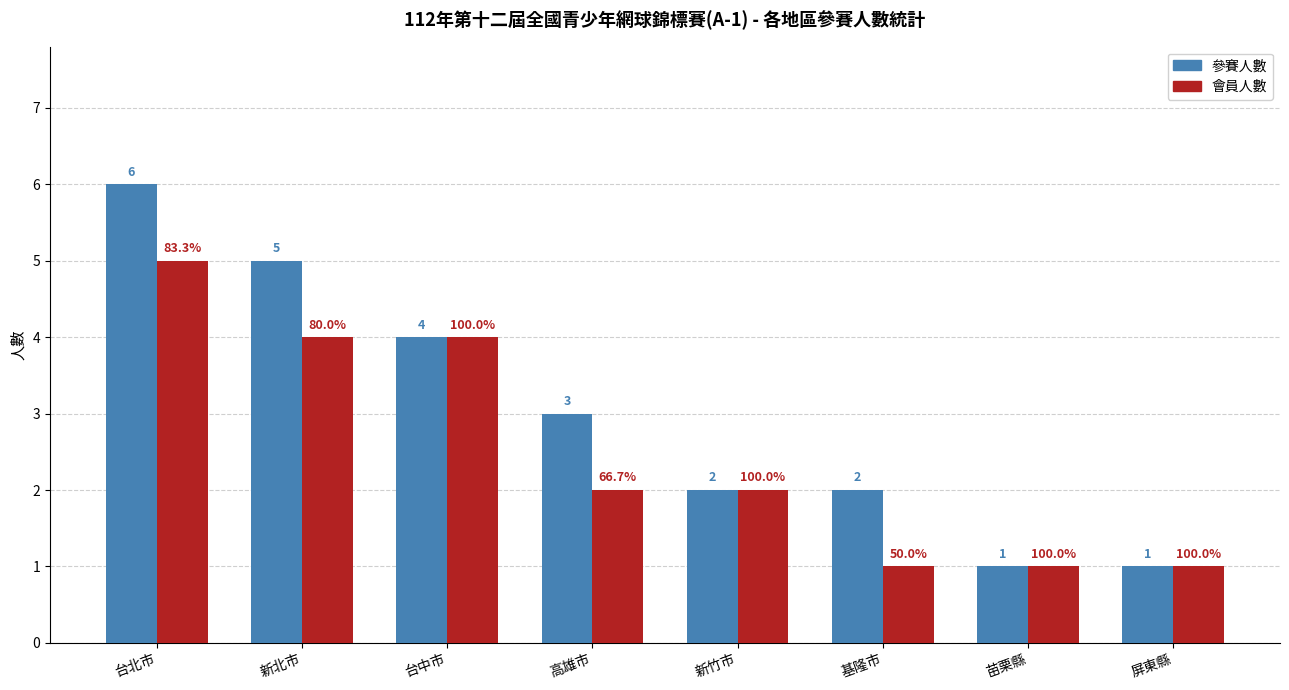

Which series has the widest spread of values?

參賽人數